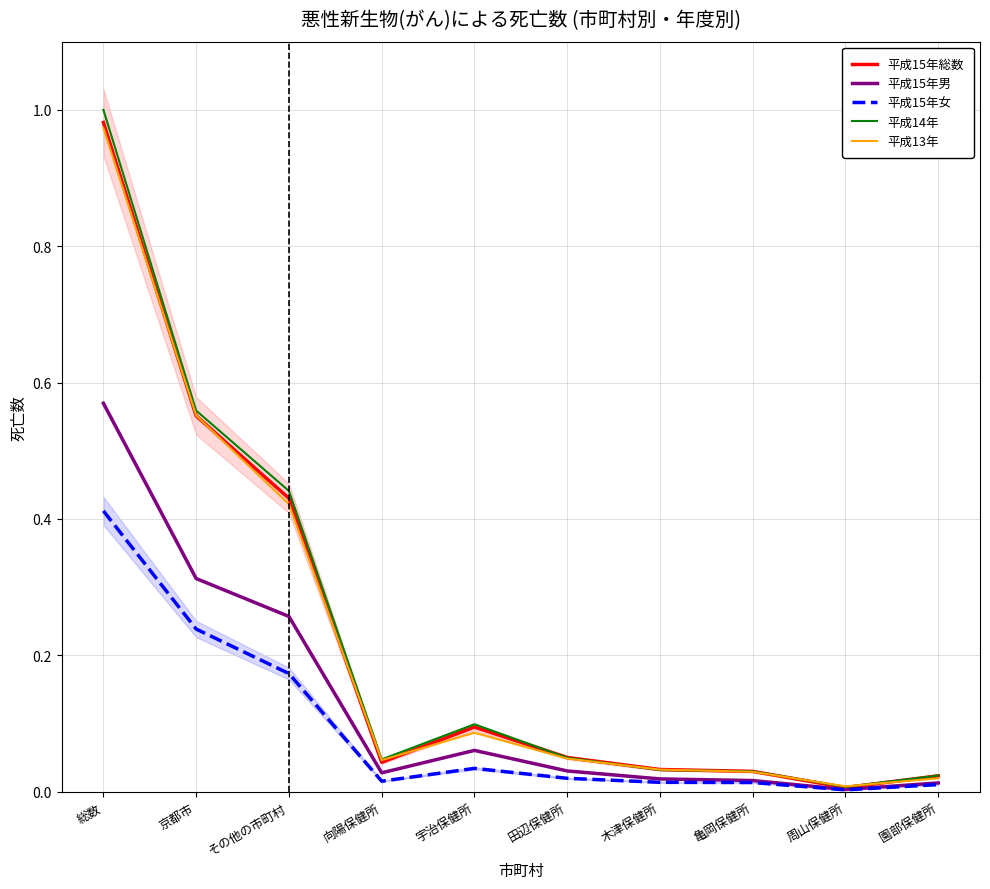

True or false: 平成15年男 and 平成14年 intersect in this chart.

False